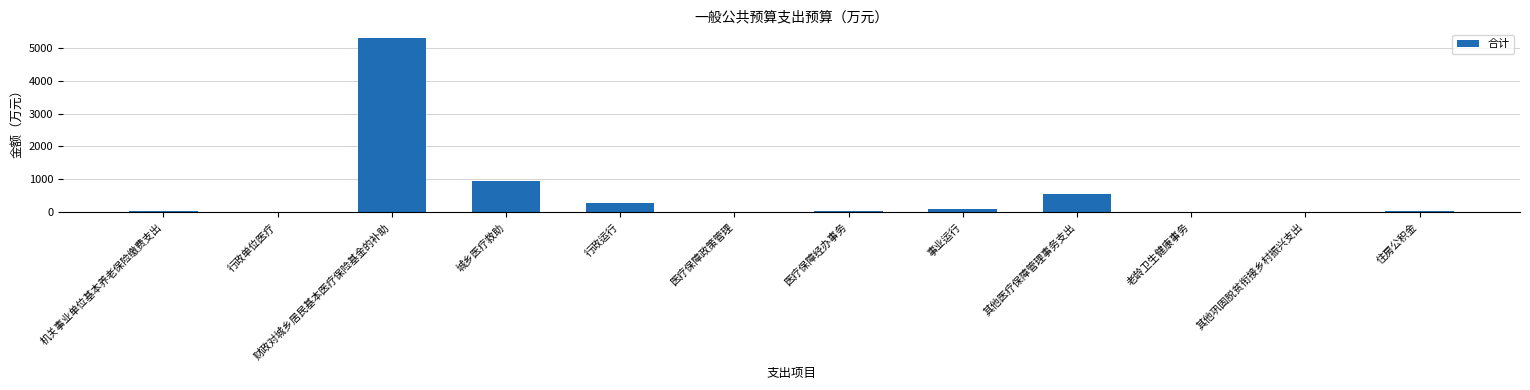

Which label corresponds to the largest value in the chart?

财政对城乡居民基本医疗保险基金的补助